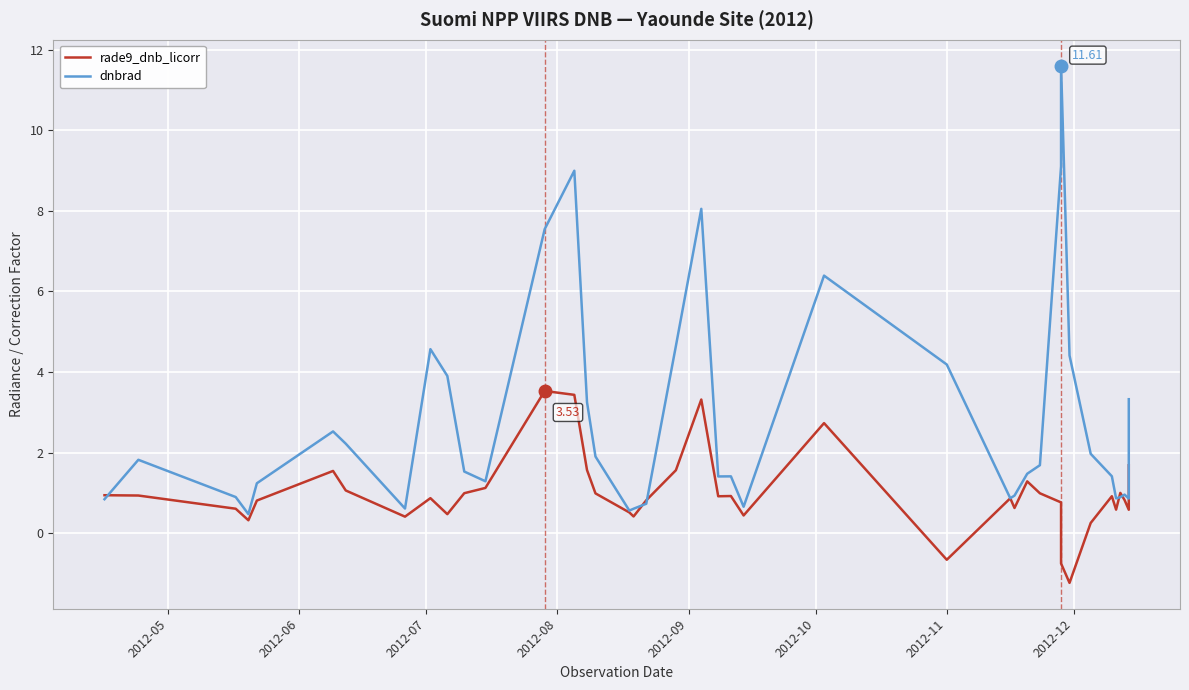

What position from the right is 2012-11?

15